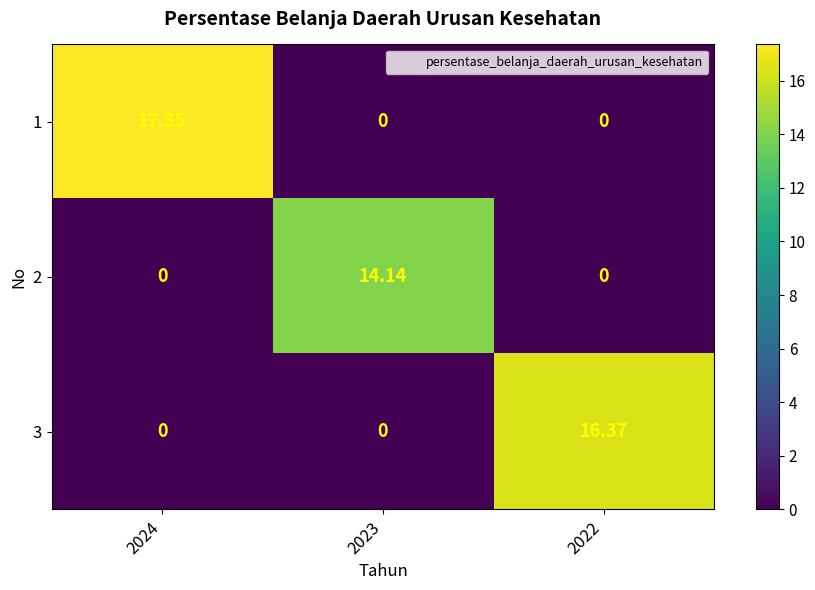

Is the value of 2 at 2024 greater than the value of 1 at 2024?

No